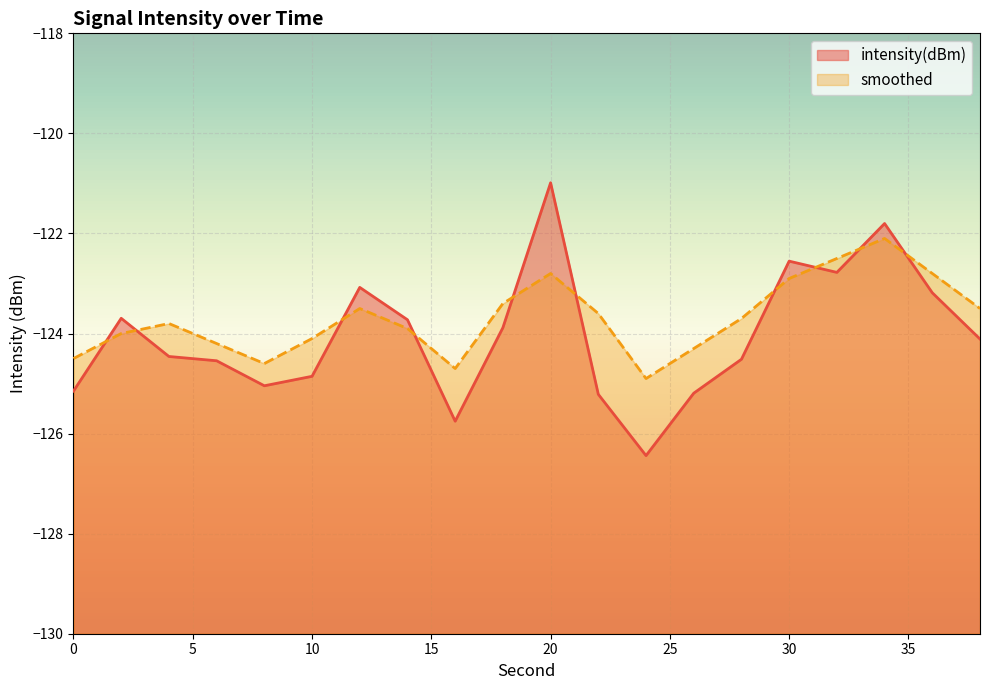

True or false: intensity(dBm) has a value of -32.2 at 4.

False